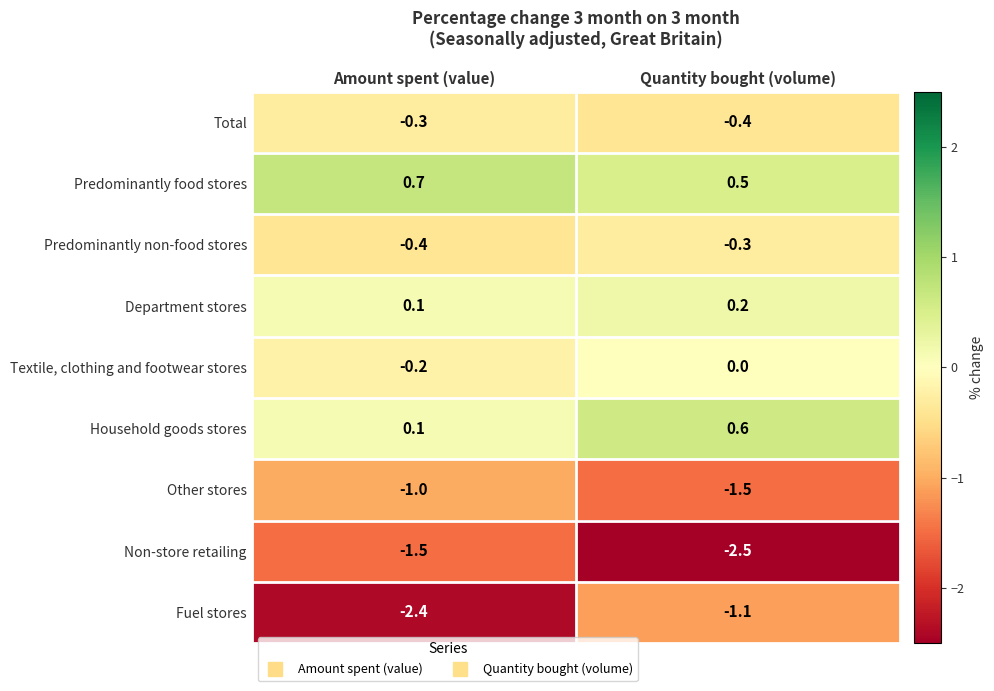

What value does the Other stores series have at Amount spent (value)?

-1.0